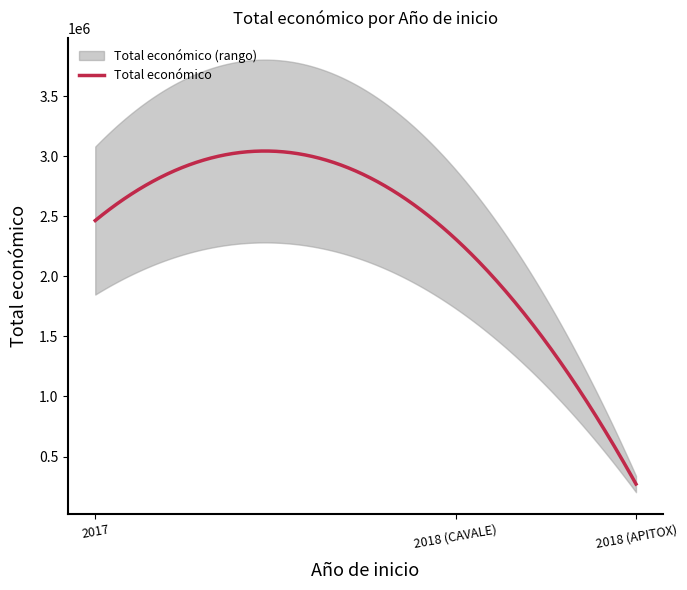

Which has a higher value, 2017 or 2018?

2017